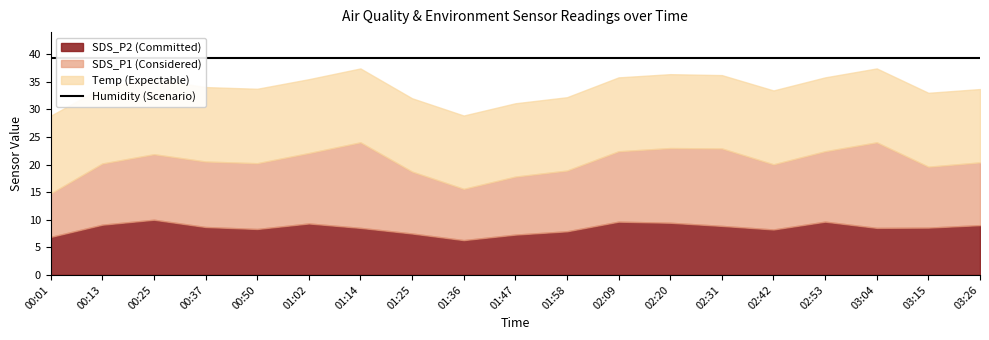

At how many categories does at least one series exceed 9?

19